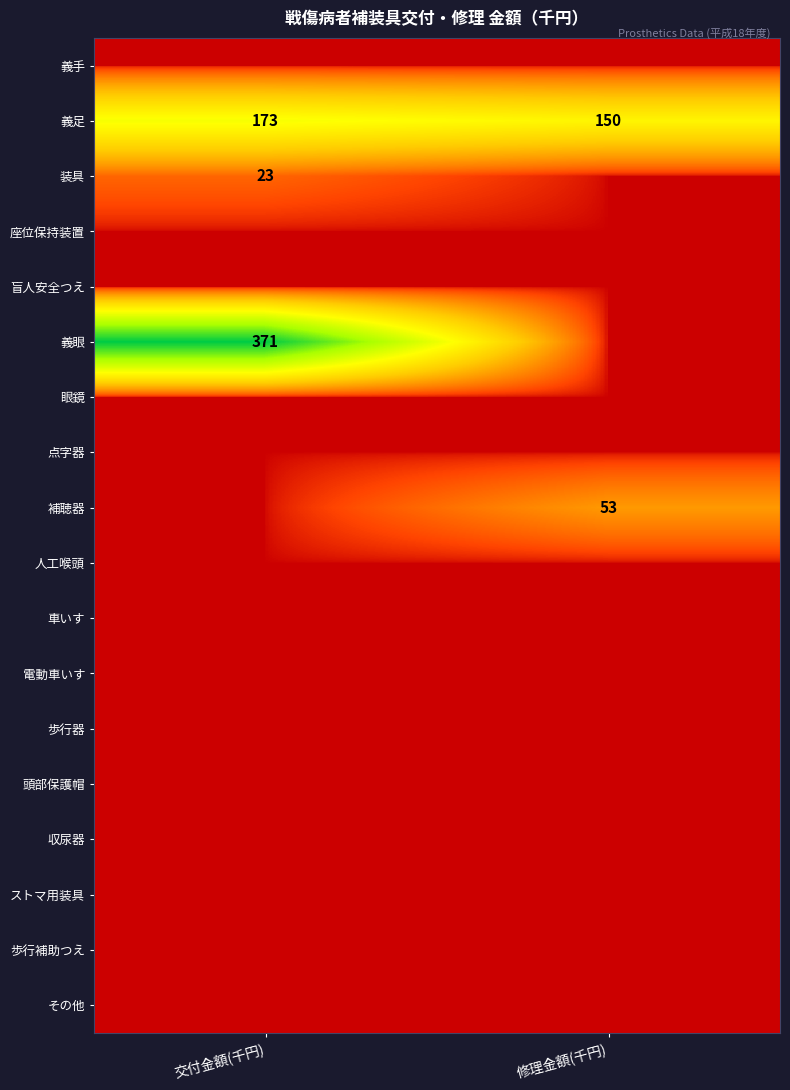

Which label corresponds to the largest value in the chart?

交付金額(千円)